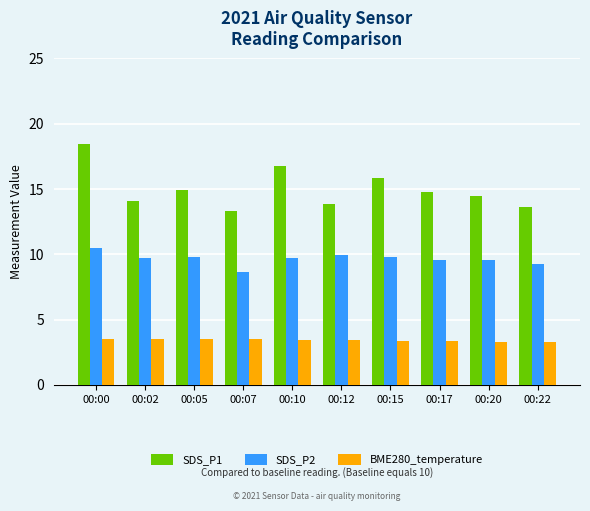

Are the bars grouped side by side (vs. stacked)?

Yes